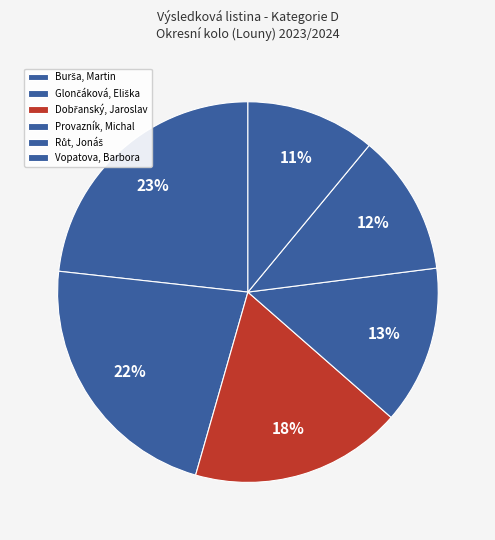

To the nearest percent, what is the difference between the Provazník, Michal and Glončáková, Eliška slice percentages?

9%